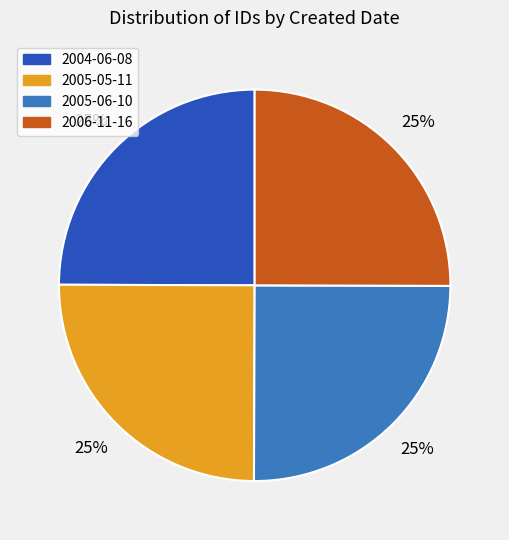

To the nearest percent, what percentage of the pie is 2004-06-08?

25%